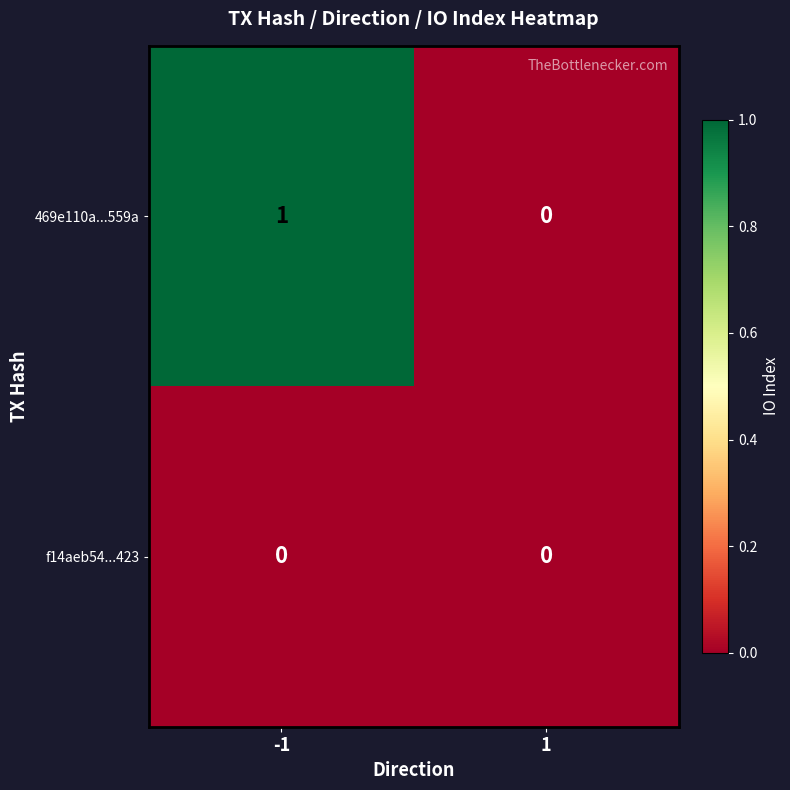

Which series has the largest range (max minus min)?

469e110a...559a